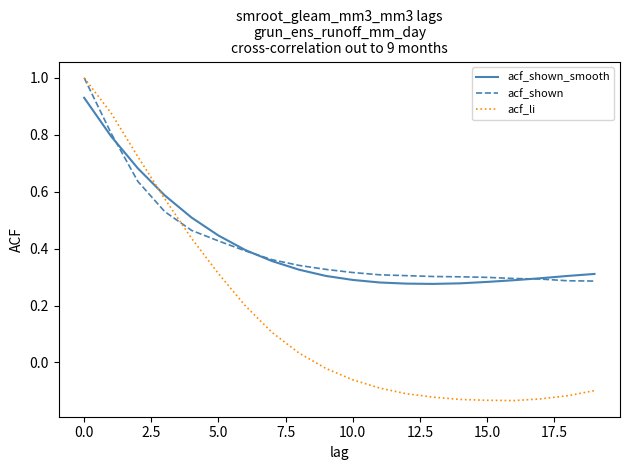

What is the highest value of the acf_shown series?

1.0